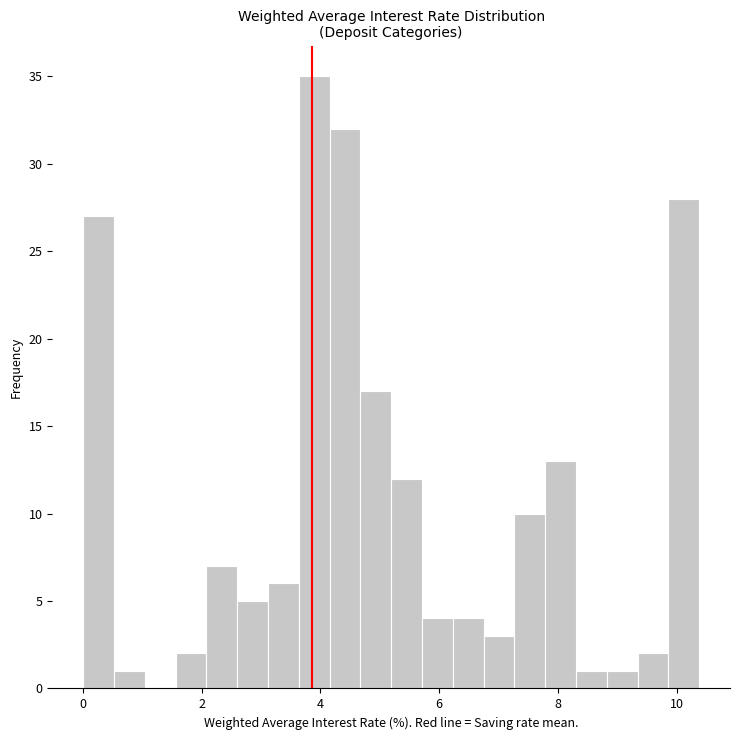

Read against the x-axis, roughly where is the centre of the tallest bar?

3.8